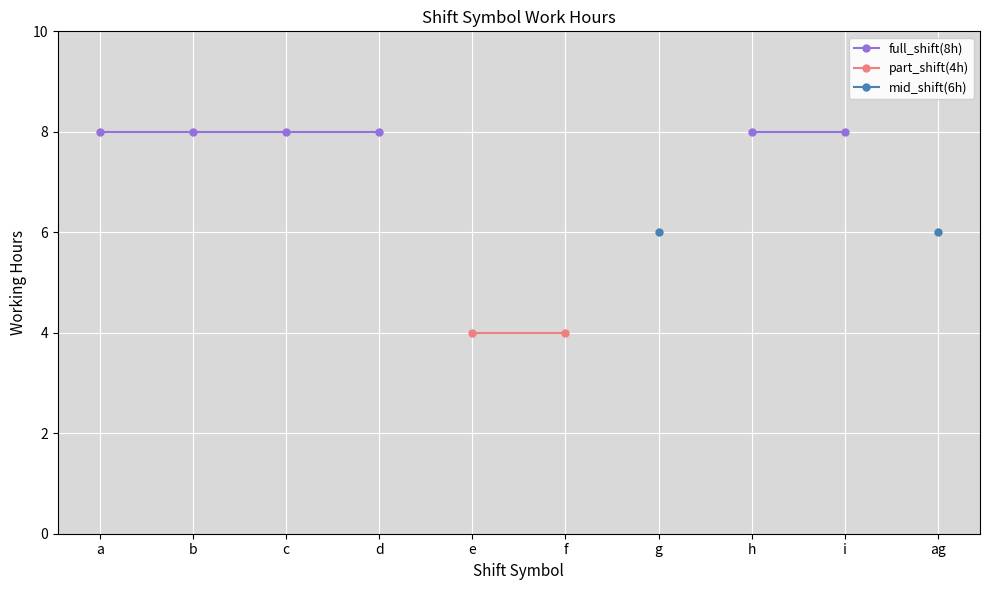

Is this an area chart (filled region under the line)?

No